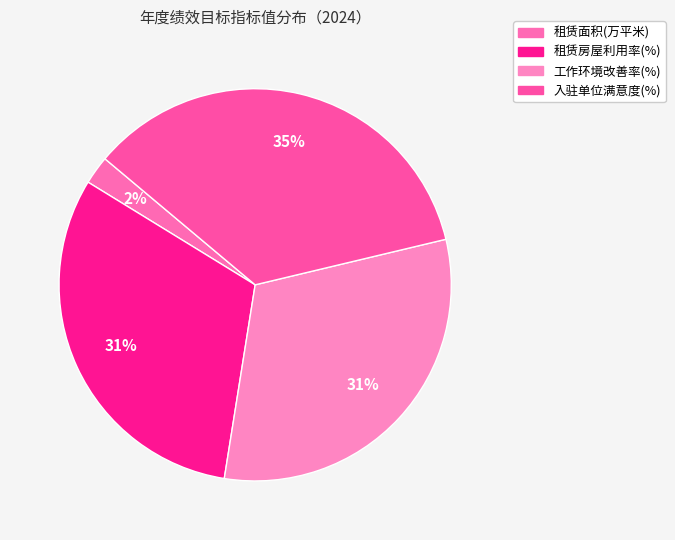

What is the change in value from 租赁面积(万平米) to 工作环境改善率(%)?

+74